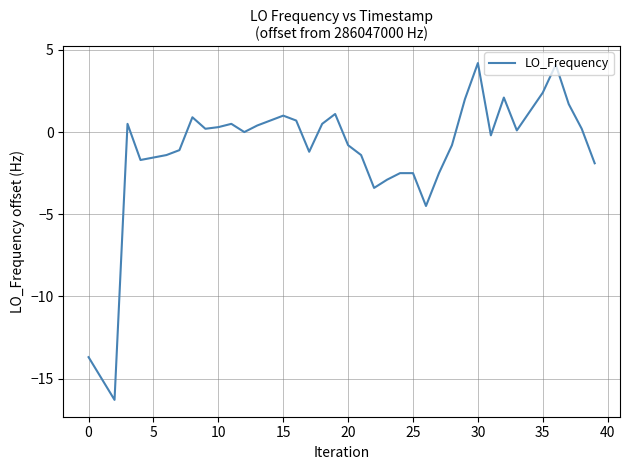

Is this an area chart (filled region under the line)?

No